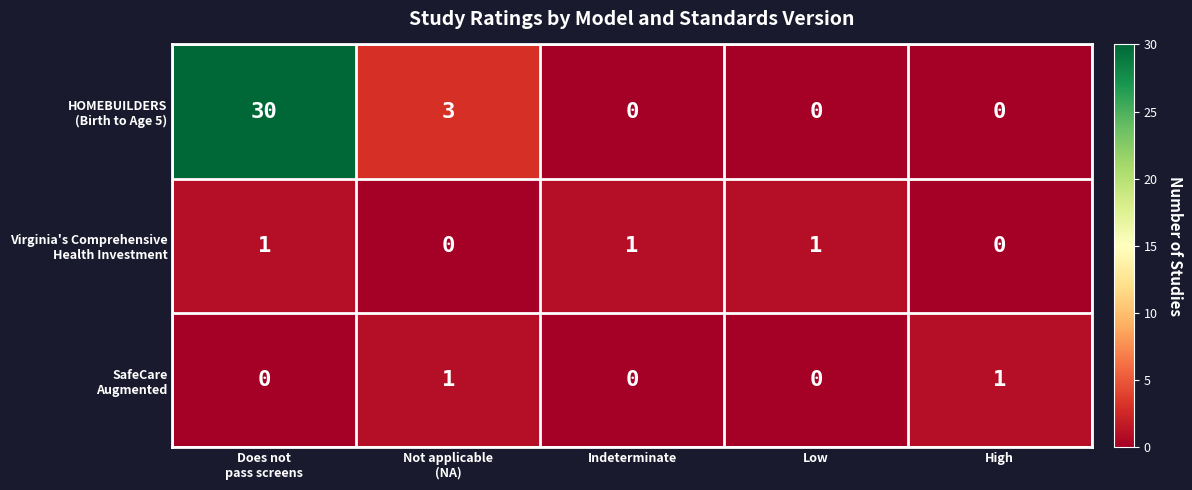

Count the number of data series in this chart.

3